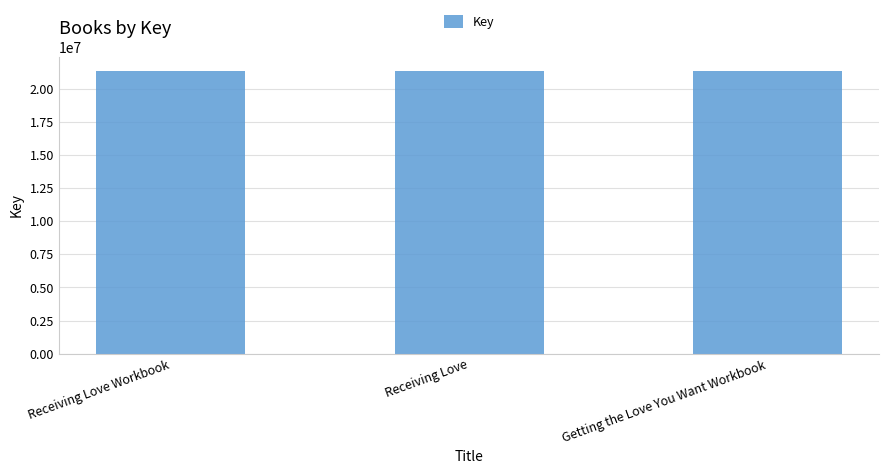

What is the maximum value shown in the chart?

21332060